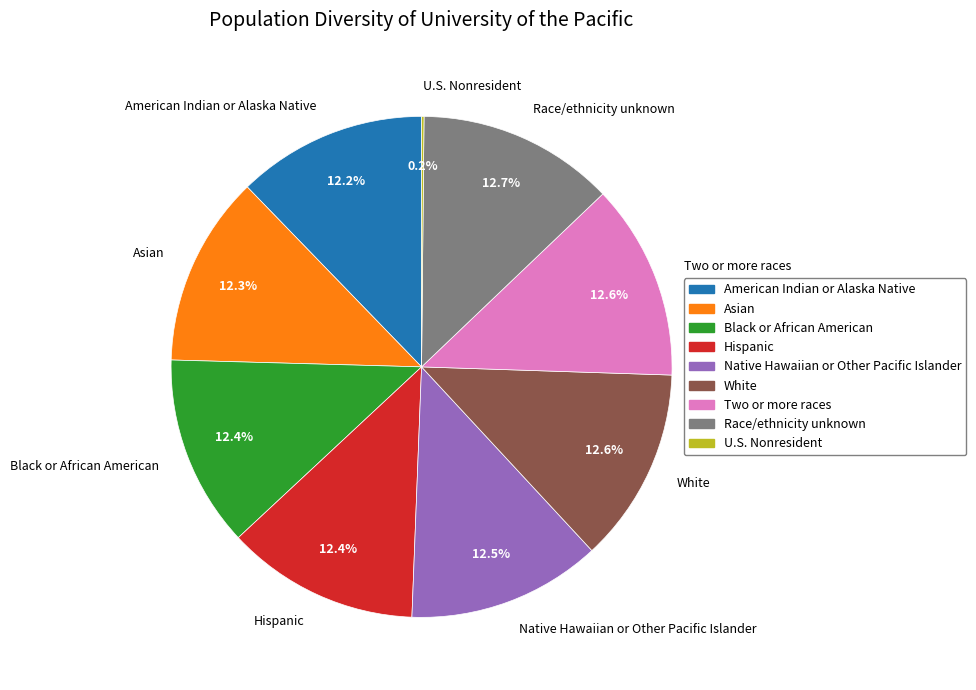

What is the ratio of the value at Native Hawaiian or Other Pacific Islander to the value at Race/ethnicity unknown?

1.0